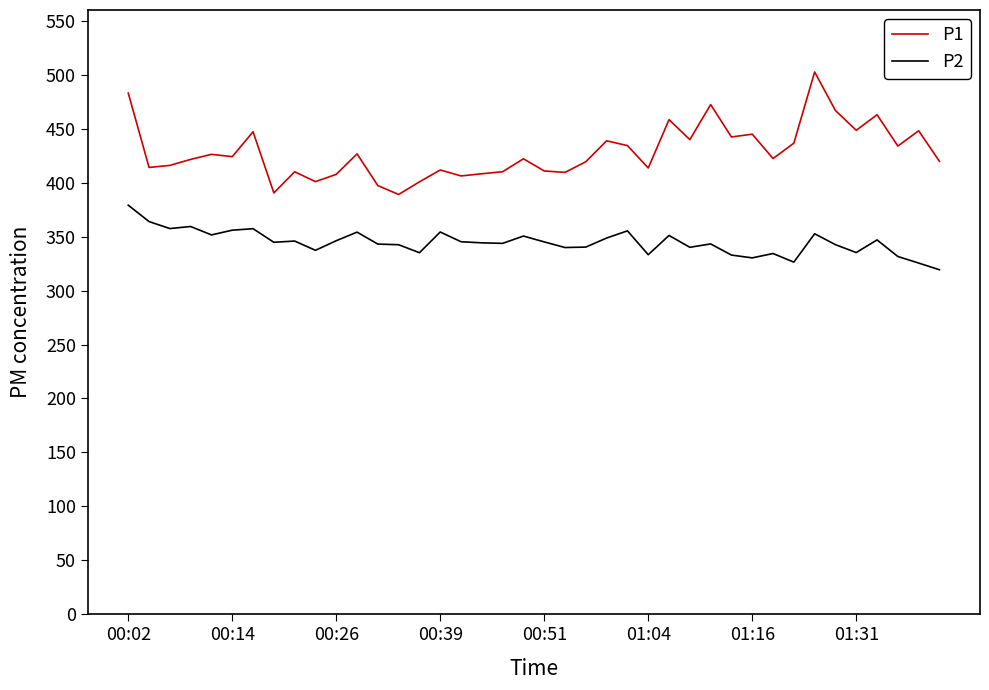

True or false: P1 has more than 0 points higher than both neighbors.

True